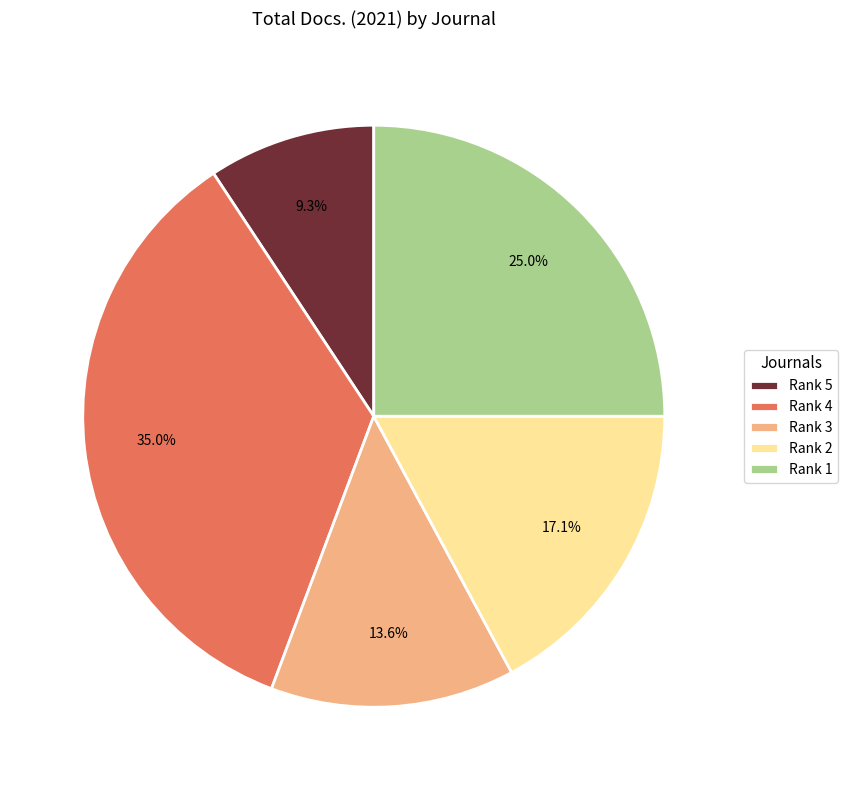

Which has a higher value, Rank 5 or Rank 3?

Rank 3